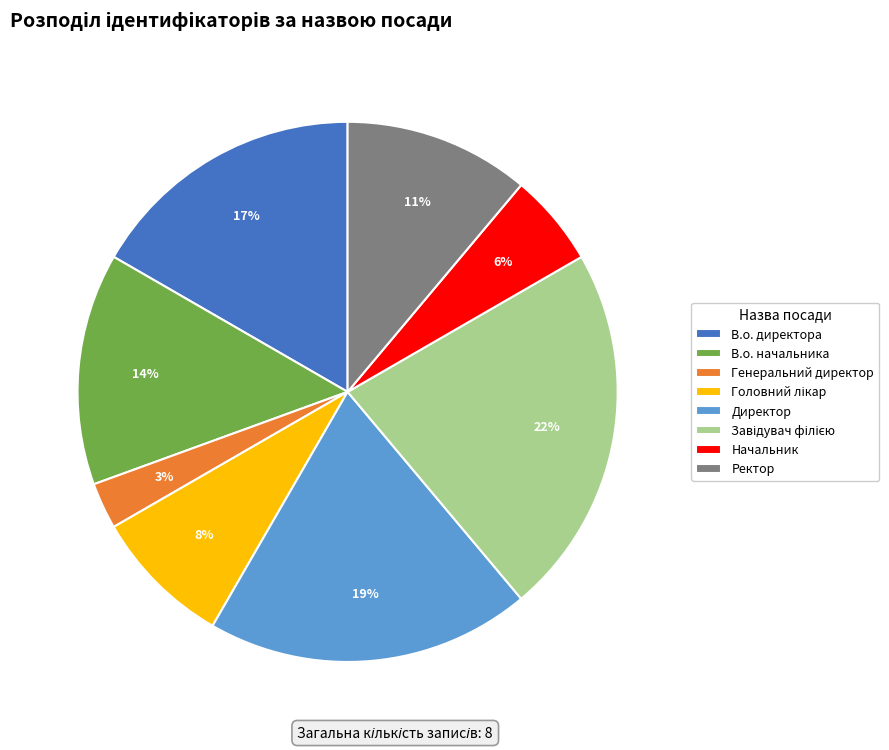

What is the ratio of the value at В.о. директора to the value at Директор?

0.9